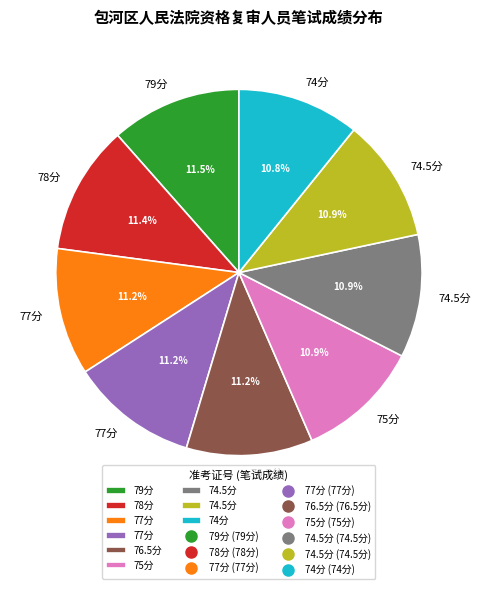

To the nearest percent, what is the average slice percentage?

11%